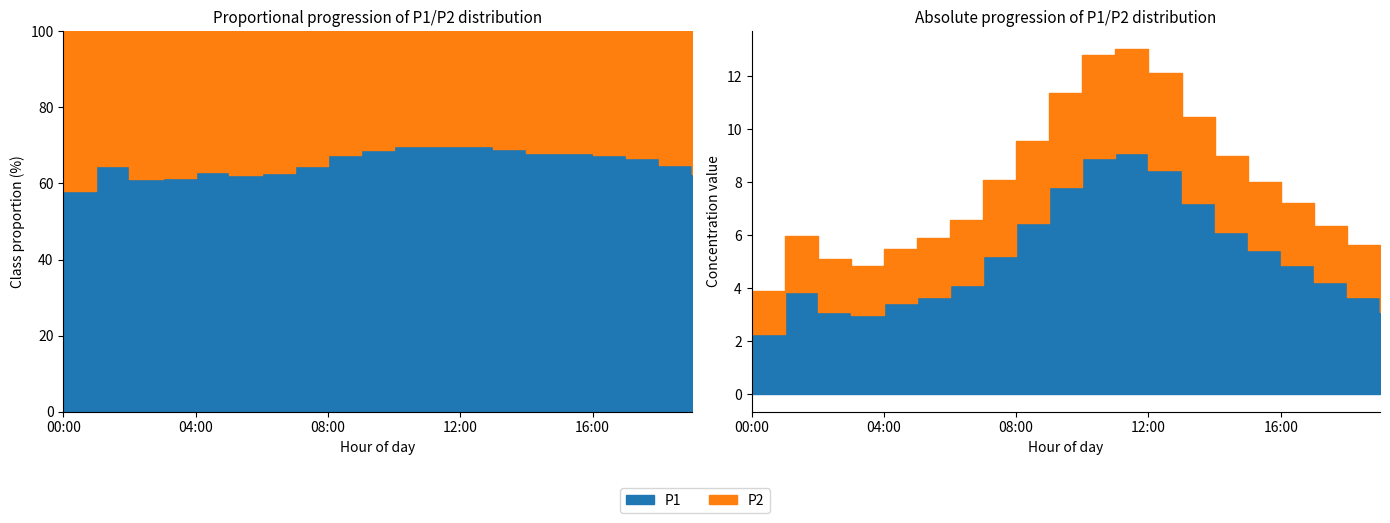

Reading right to left, extract all data points from this chart.

P1: 3.1	3.7	4.2	4.9	5.5	6.1	7.2	8.4	9.1	8.9	7.8	6.5	5.2	4.1	3.7	3.5	3.0	3.1	3.9	2.3
P2: 1.9	2.0	2.1	2.3	2.6	2.9	3.2	3.7	3.9	3.9	3.6	3.1	2.9	2.5	2.2	2.0	1.9	2.0	2.1	1.6